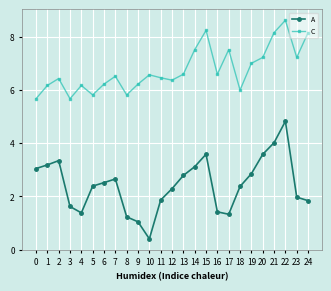

Count the number of data series in this chart.

2